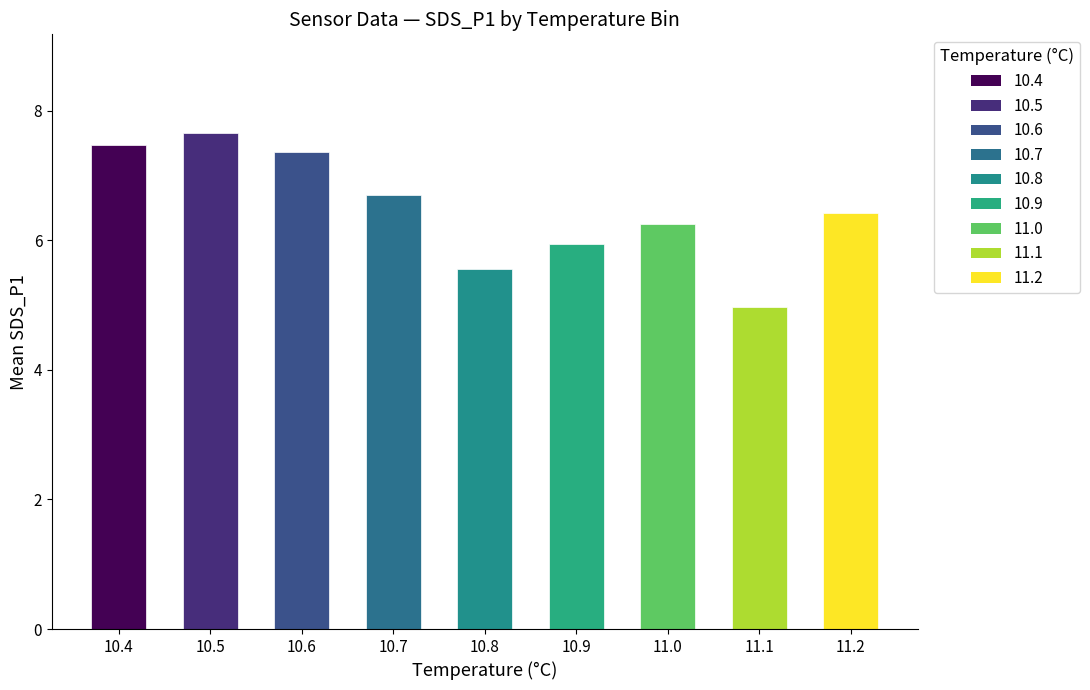

What position from the right is 10.5?

8